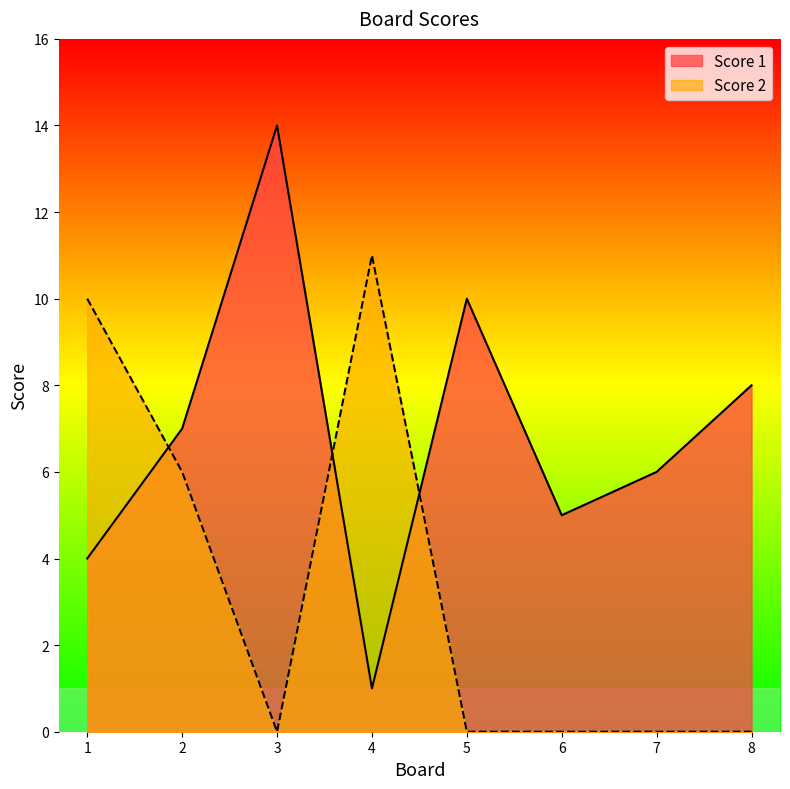

What are all the series names shown in the legend?

Score 1, Score 2